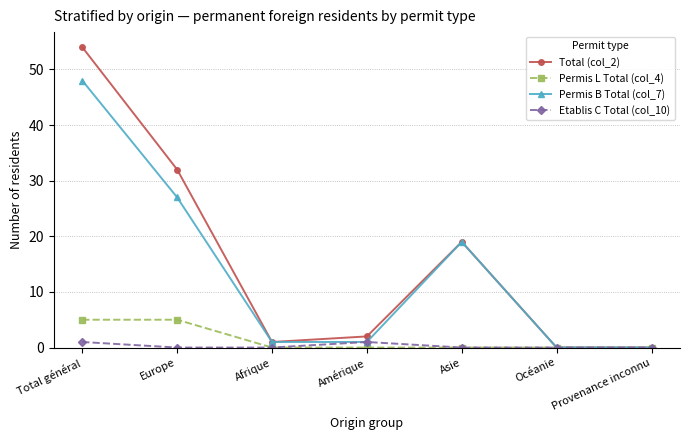

Does the chart display data point markers on the line(s)?

Yes